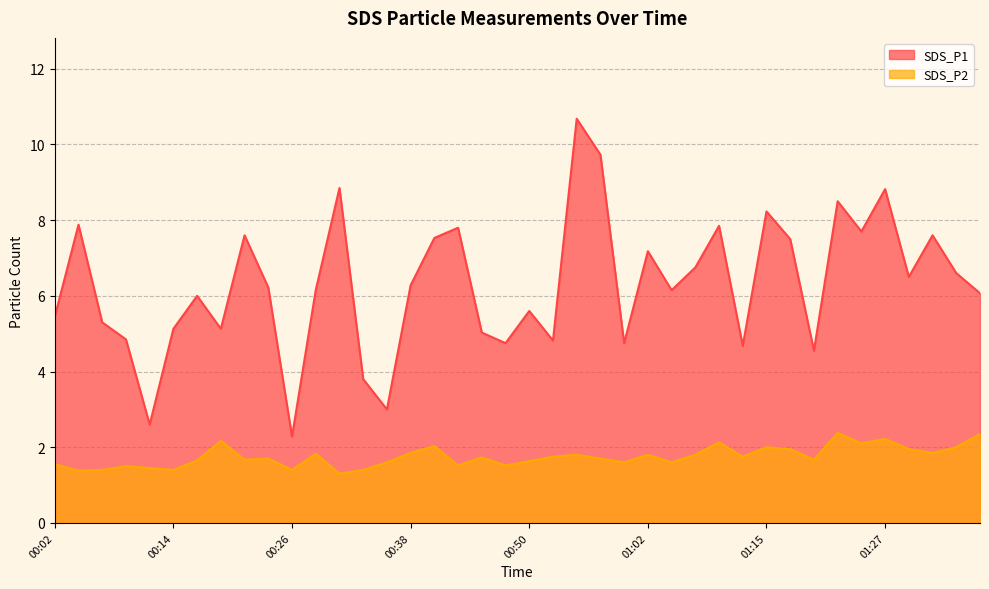

Reading left to right, list all the values displayed in this chart.

SDS_P1: 5.5	7.9	5.3	4.8	2.6	5.1	6.0	5.1	7.6	6.2	2.3	6.2	8.8	3.8	3.0	6.3	7.5	7.8	5.0	4.8	5.6	4.8	10.7	9.7	4.8	7.2	6.2	6.8	7.8	4.7	8.2	7.5	4.5	8.5	7.7	8.8	6.5	7.6	6.6	6.1
SDS_P2: 1.6	1.4	1.4	1.5	1.4	1.4	1.6	2.2	1.7	1.7	1.4	1.8	1.3	1.4	1.6	1.9	2.0	1.5	1.7	1.5	1.6	1.8	1.8	1.7	1.6	1.8	1.6	1.8	2.1	1.8	2.0	1.9	1.7	2.4	2.1	2.2	1.9	1.9	2.0	2.4